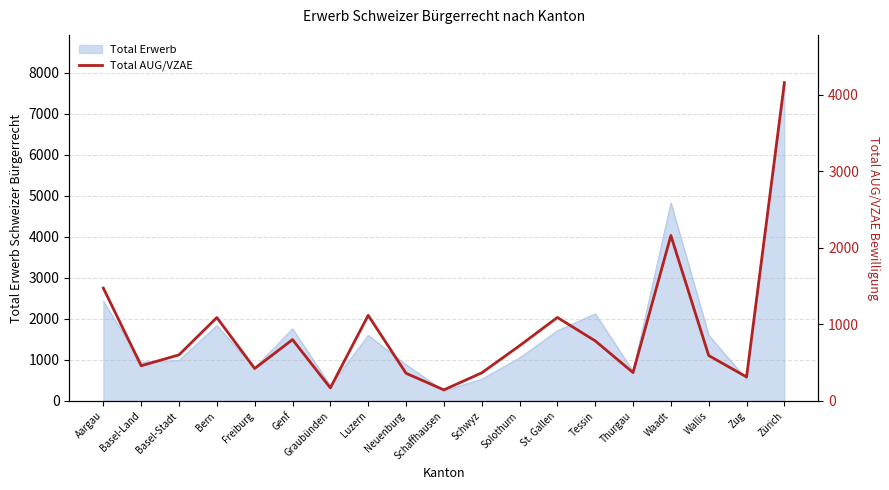

The value of Total Erwerb at Aargau is 3635. True or false?

False